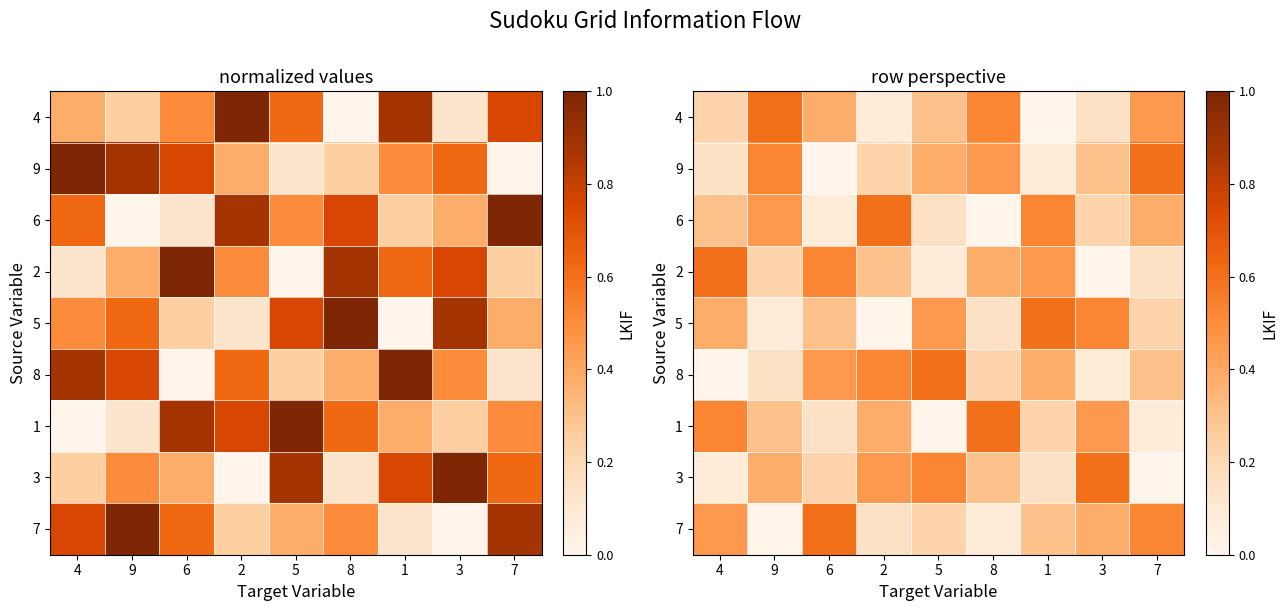

Is the value of 5 at 7 greater than the value of 4 at 9?

No